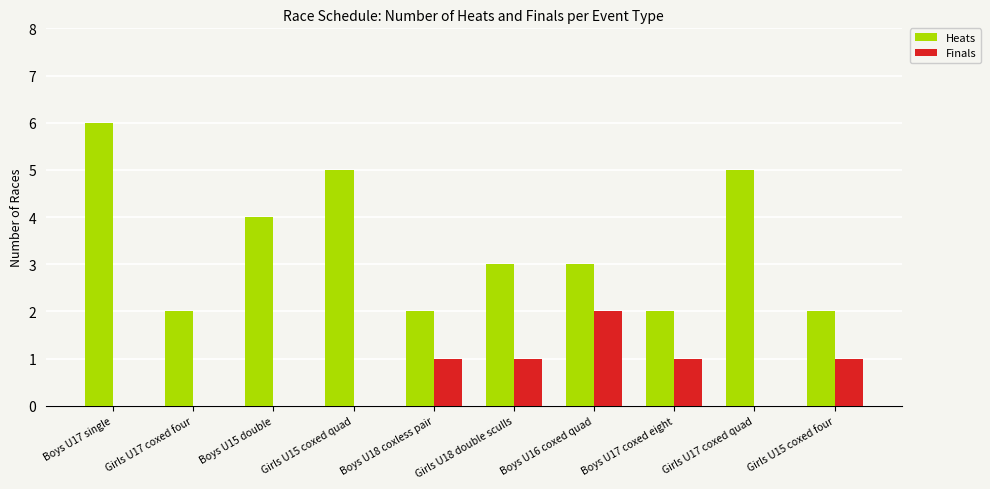

How many data points does each series have?

10